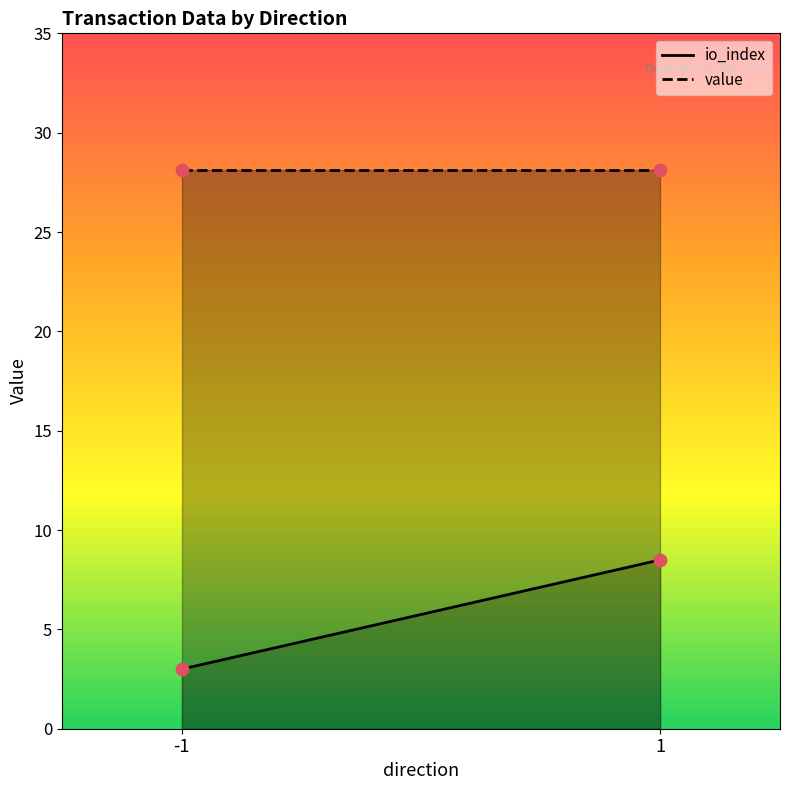

What are all the series names shown in the legend?

io_index, value